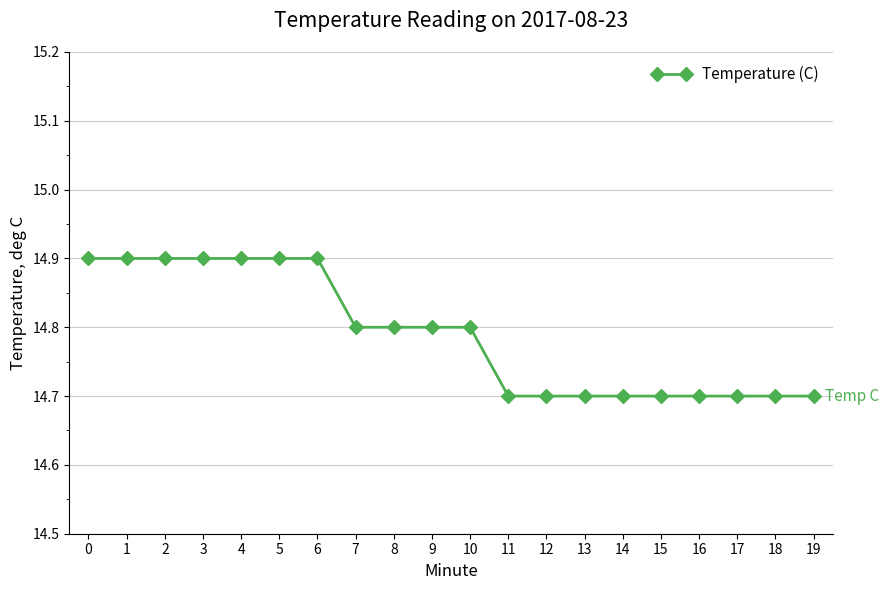

What is the difference between the second highest and second lowest values?

0.2